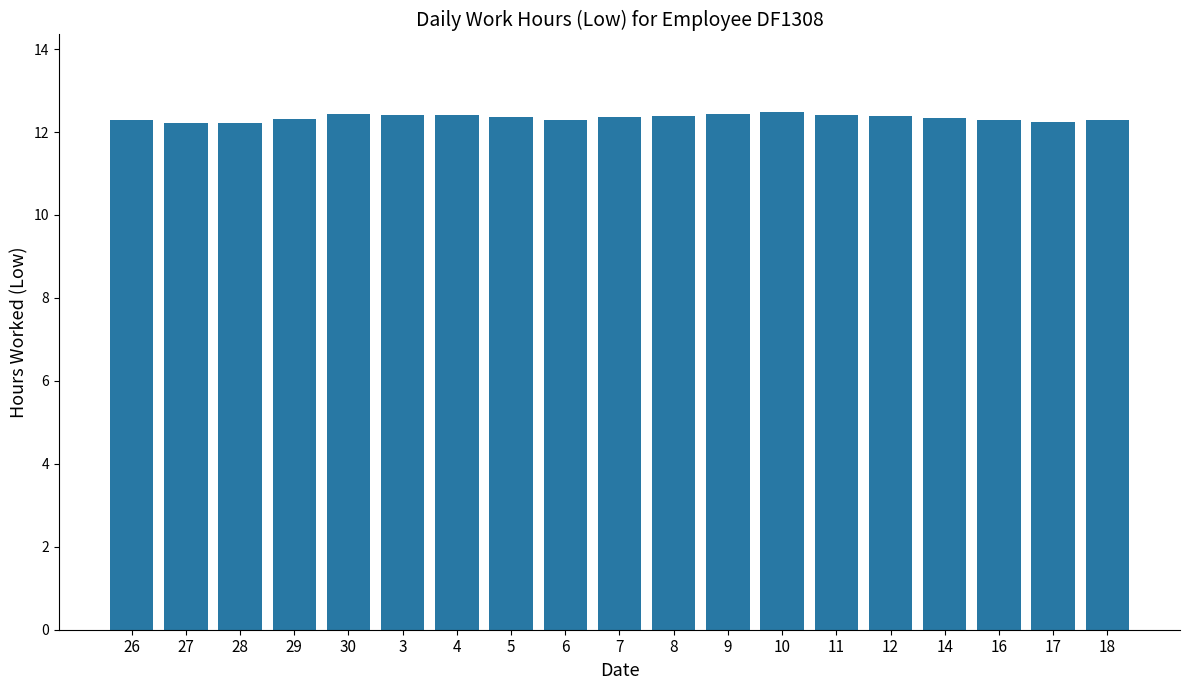

What is the value of the 15th bar from the left?

12.4